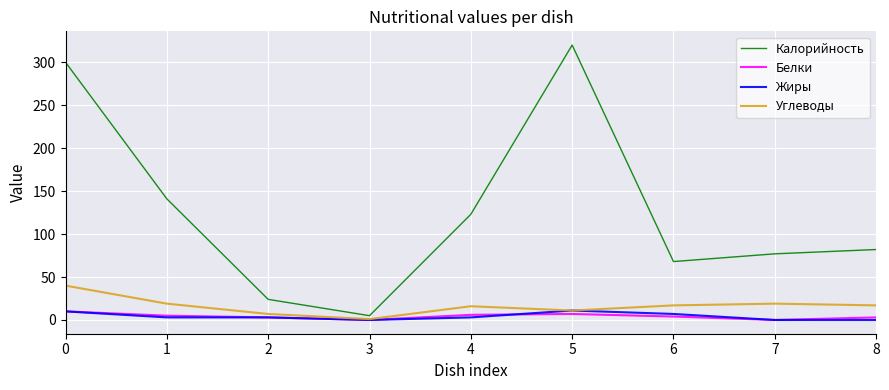

What are all the series names shown in the legend?

Калорийность, Белки, Жиры, Углеводы